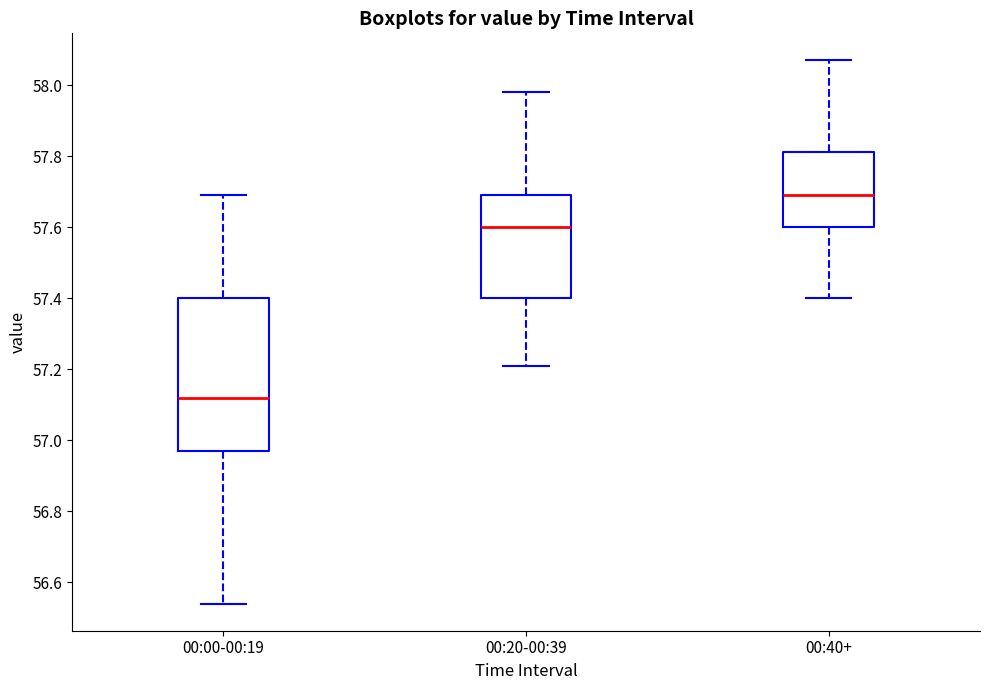

Reading left to right, transcribe this box plot: for each box, give where its median line is, the range the box spans, and where its two whiskers end, as read against the y-axis. The values are not printed on the chart, so give them approximately, as read against the axis.

00:00-00:19: median 57.12, box 56.98 to 57.40, whiskers 56.54 to 57.70
00:20-00:39: median 57.60, box 57.40 to 57.70, whiskers 57.22 to 57.98
00:40+: median 57.70, box 57.60 to 57.82, whiskers 57.40 to 58.08